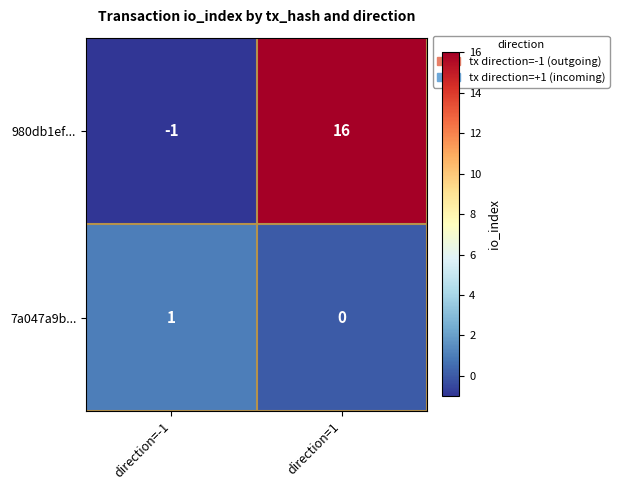

What is the smallest value displayed?

-1